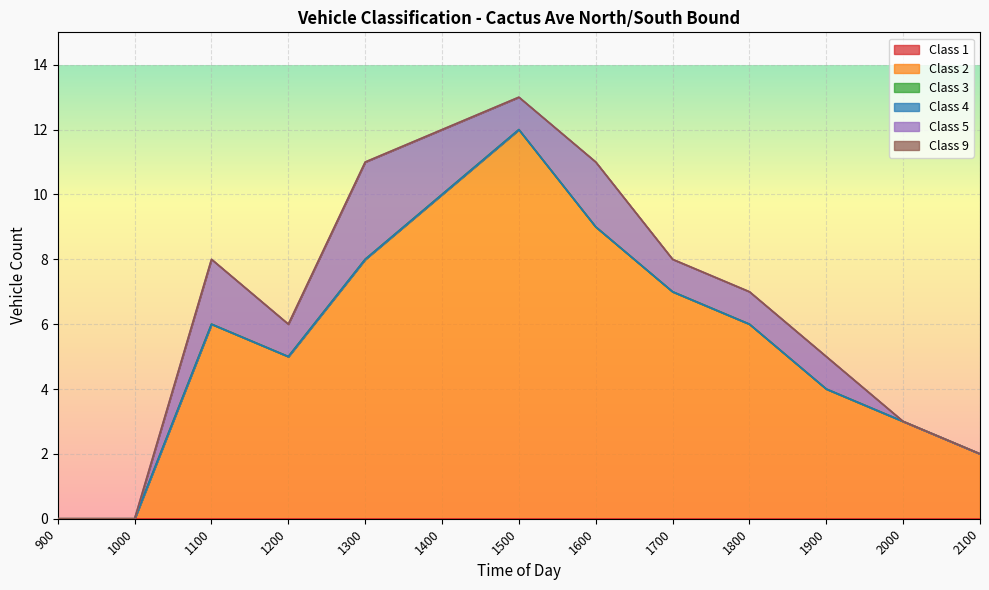

Reading left to right, list all the values displayed in this chart.

Class 1: 0	0	0	0	0	0	0	0	0	0	0	0	0
Class 2: 0	0	6	5	8	10	12	9	7	6	4	3	2
Class 3: 0	0	0	0	0	0	0	0	0	0	0	0	0
Class 4: 0	0	0	0	0	0	0	0	0	0	0	0	0
Class 5: 0	0	2	1	3	2	1	2	1	1	1	0	0
Class 9: 0	0	0	0	0	0	0	0	0	0	0	0	0